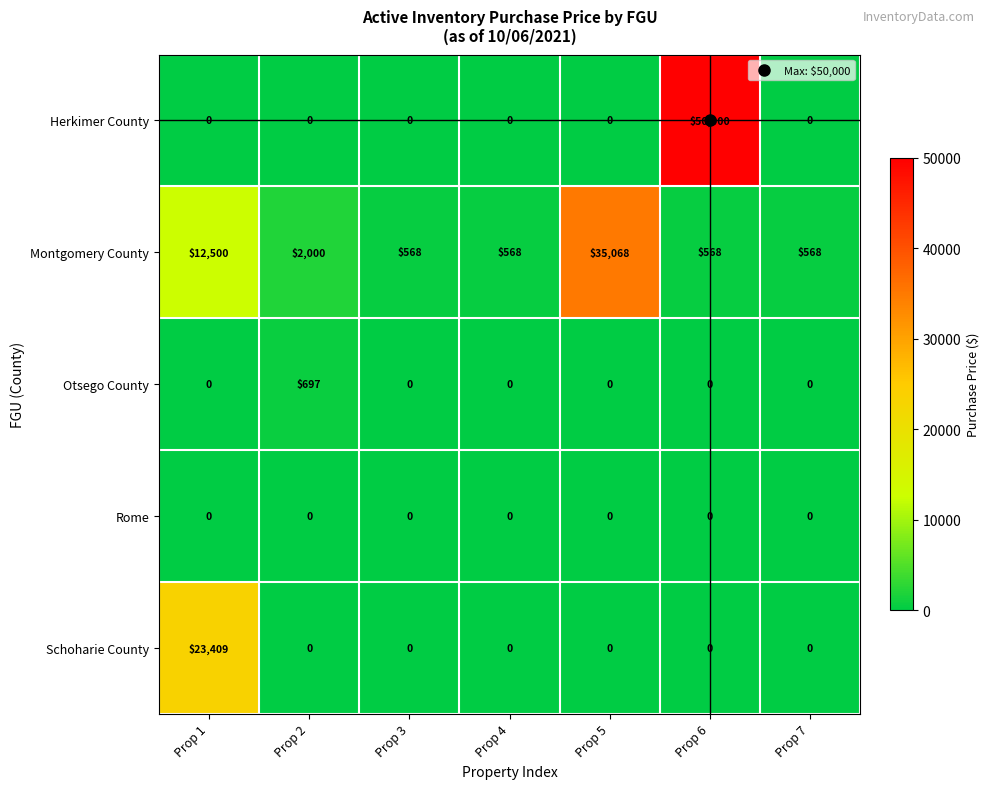

The value of Montgomery County at Prop 4 is 384. True or false?

False